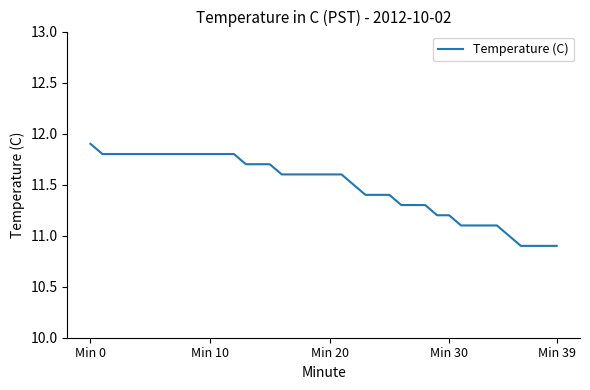

Is this an area chart (filled region under the line)?

No